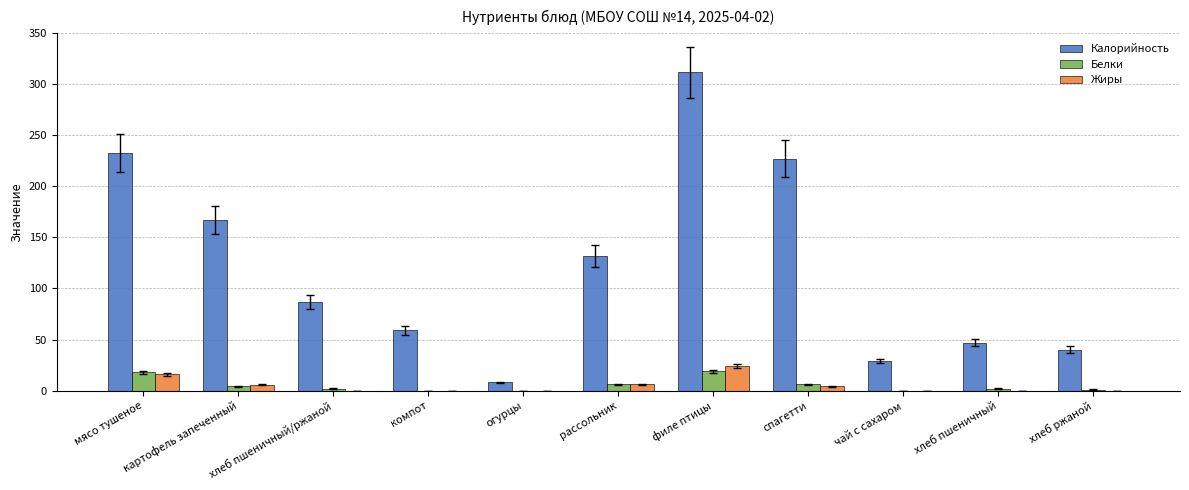

Read the Калорийность value at мясо тушеное.

233.0